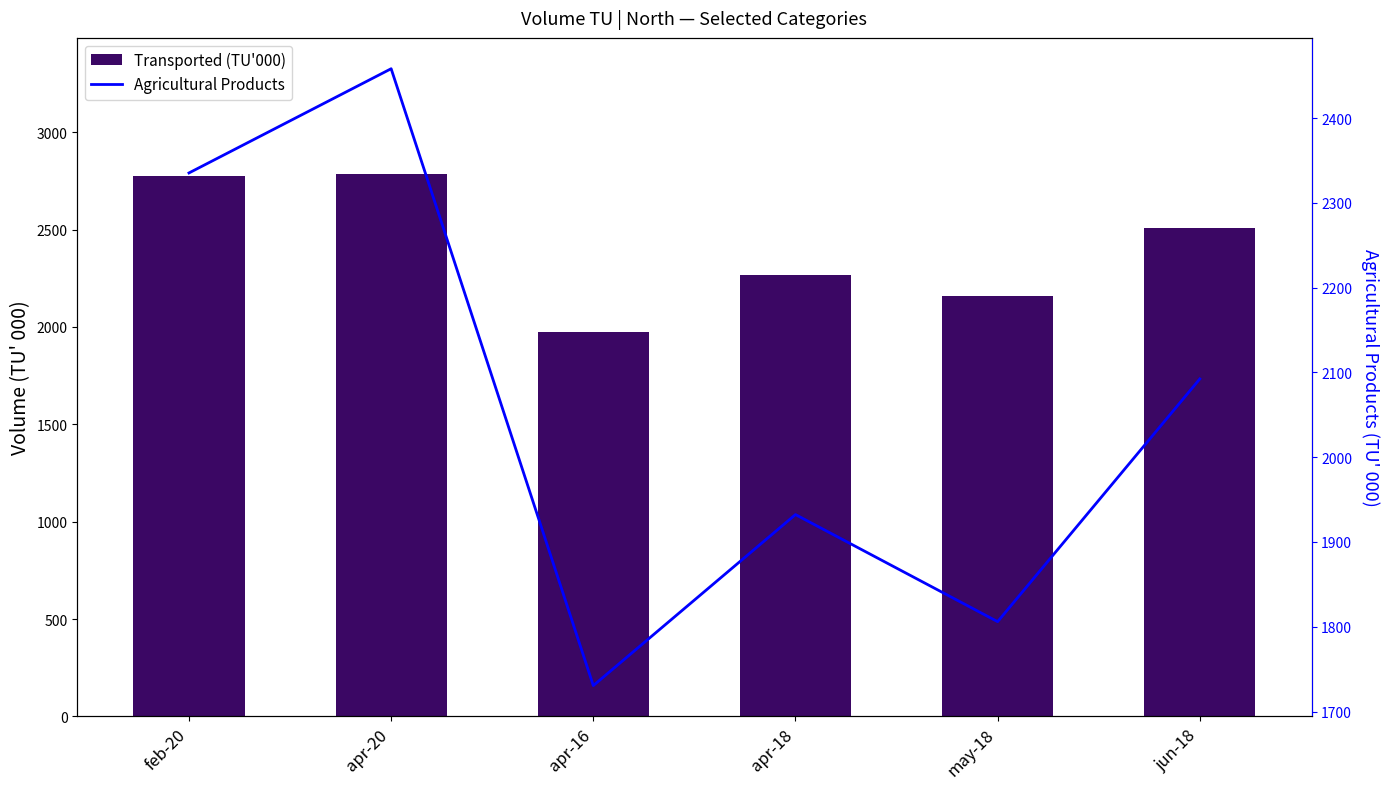

Rank the series at feb-20 from highest to lowest value.

Transported (TU'000), Agricultural Products